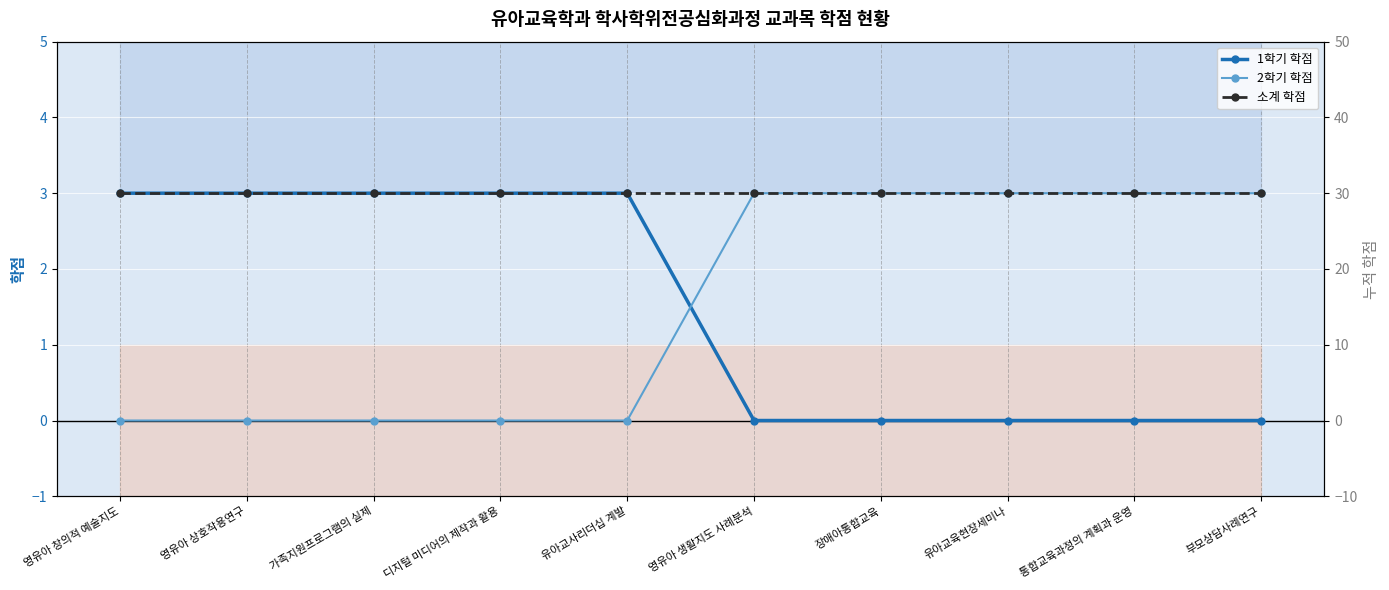

What is the difference between the maximum and minimum values in the 1학기 학점 series?

3